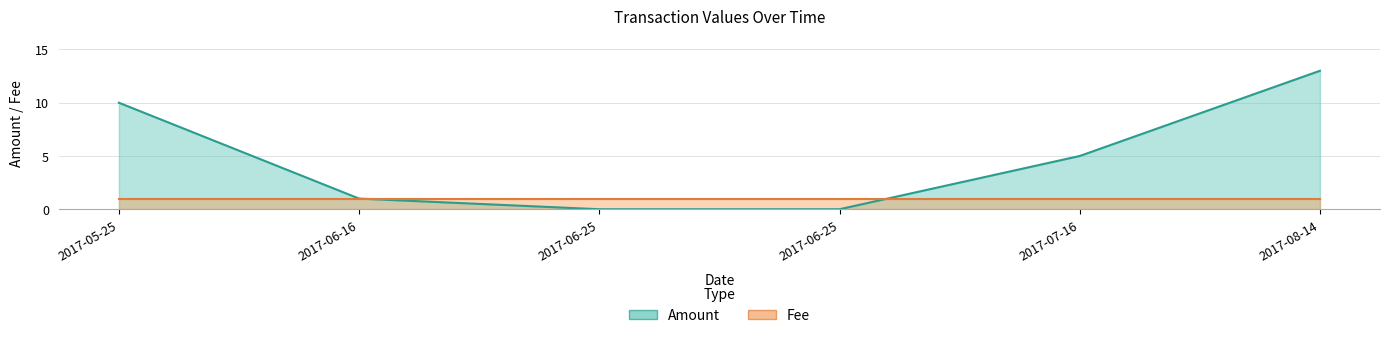

Reading right to left, what are all the values shown in this chart?

13	5	0	0	1	10